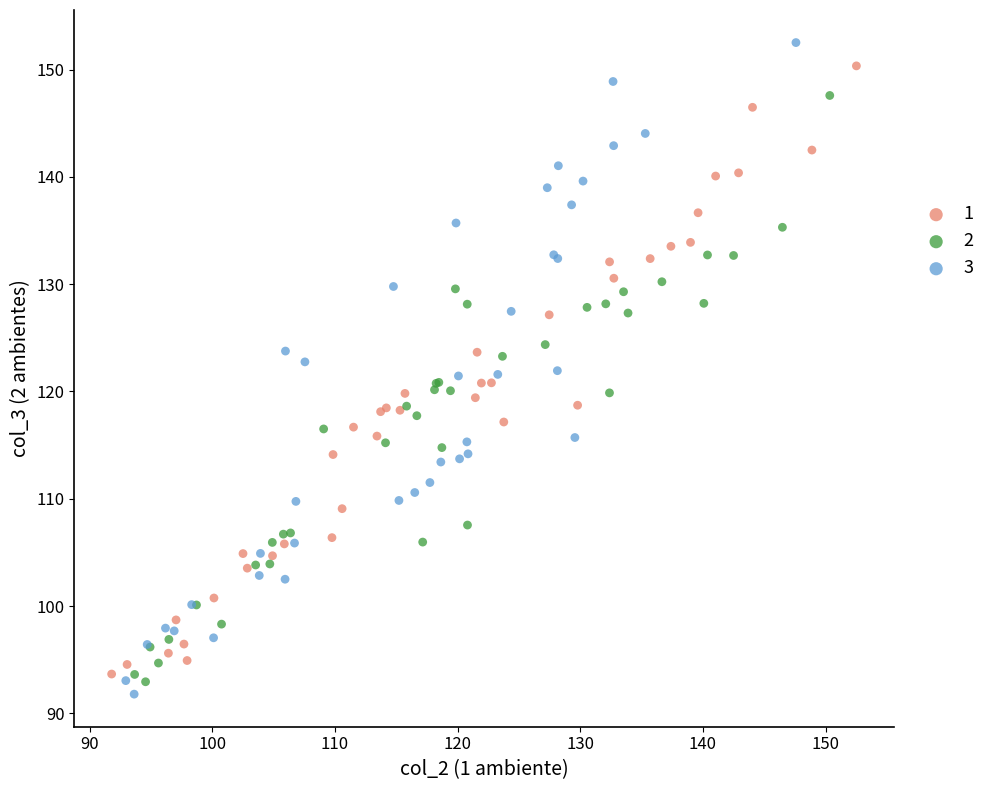

Which series reaches the minimum Y coordinate?

3